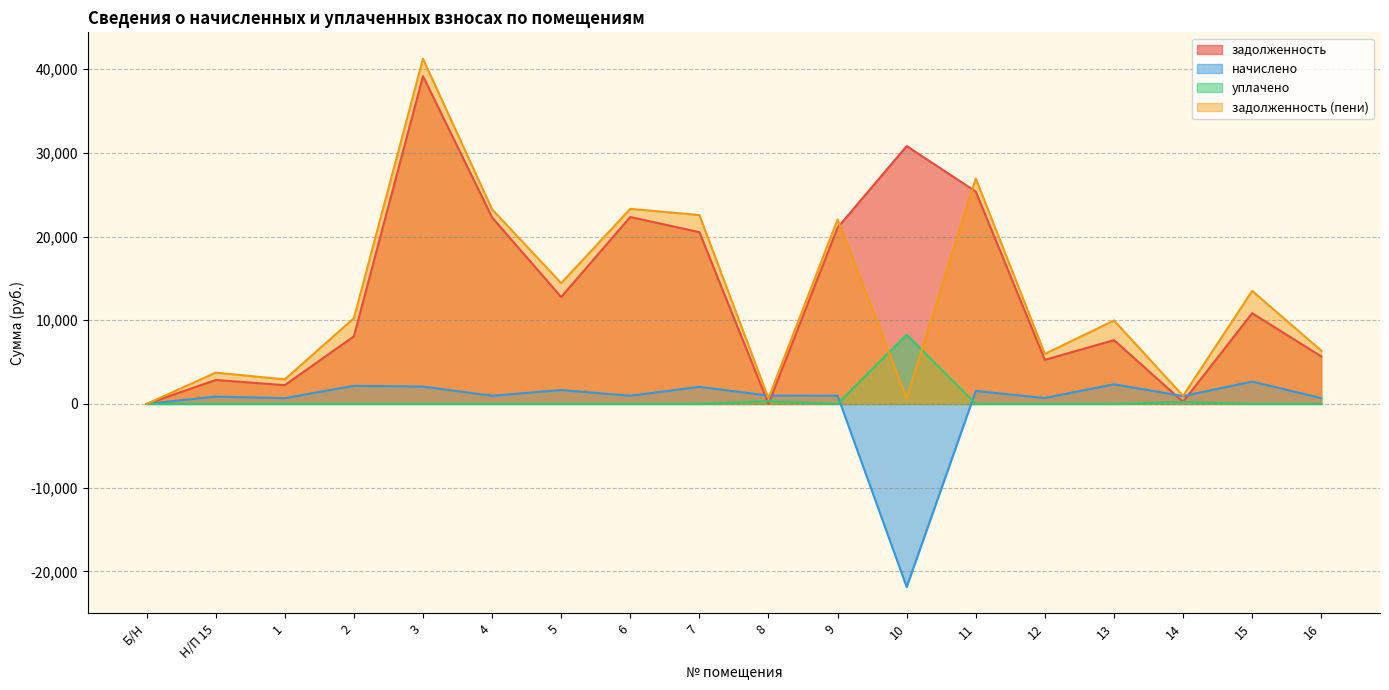

Is it true that уплачено equals 0.0 at 1?

True